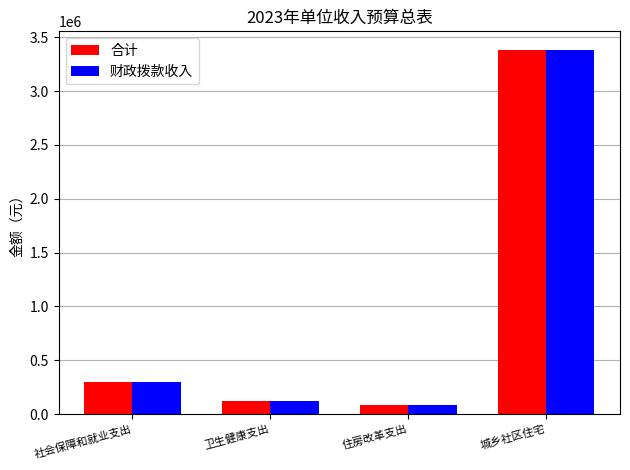

At which label does 合计 first exceed 294830?

社会保障和就业支出